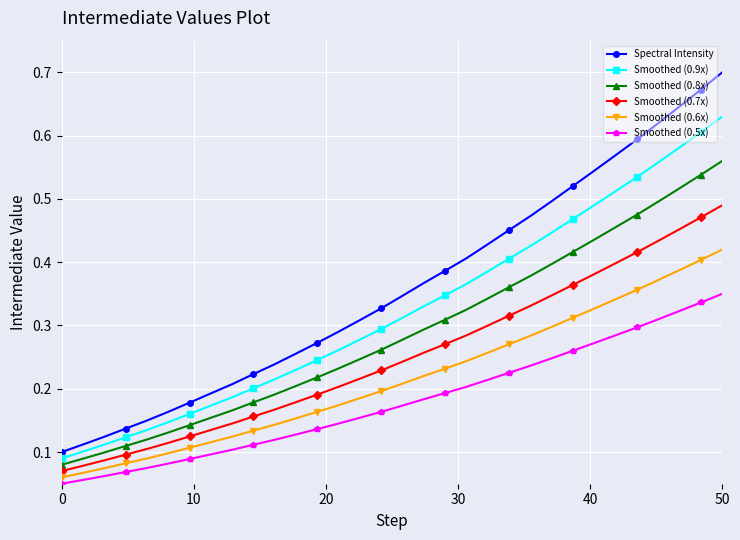

List the series in order of their overall mean, highest first.

Spectral Intensity, Smoothed (0.9x), Smoothed (0.8x), Smoothed (0.7x), Smoothed (0.6x), Smoothed (0.5x)